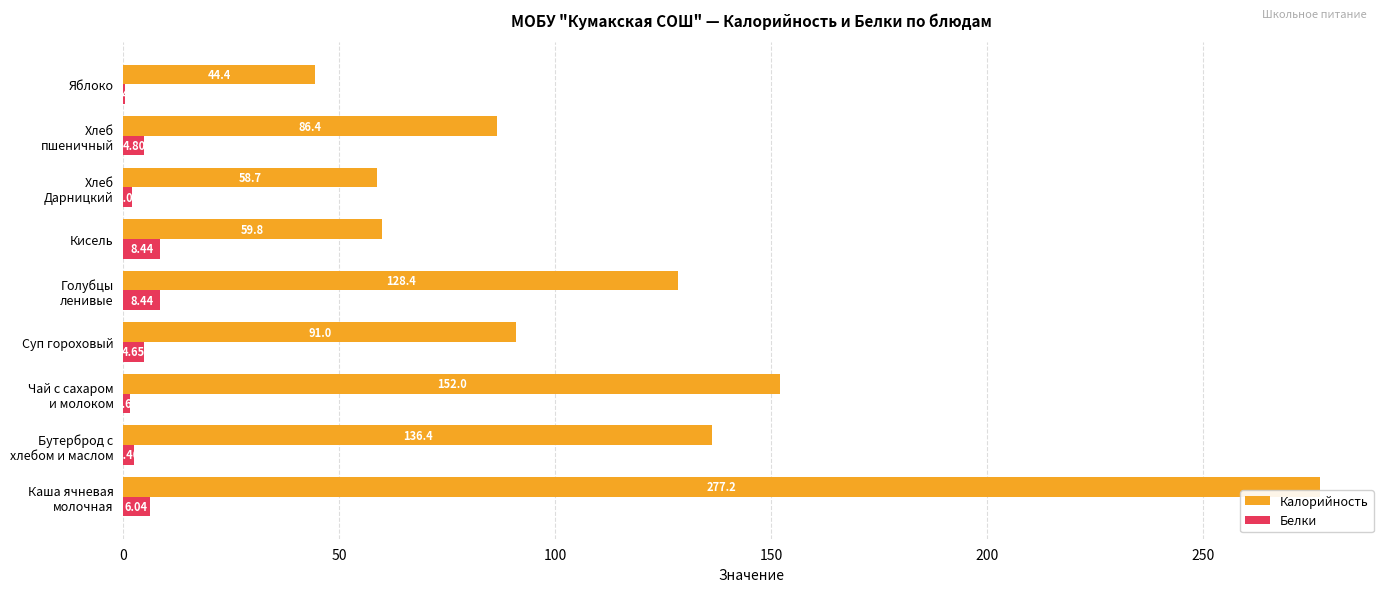

Which series has the largest total across all categories?

Калорийность